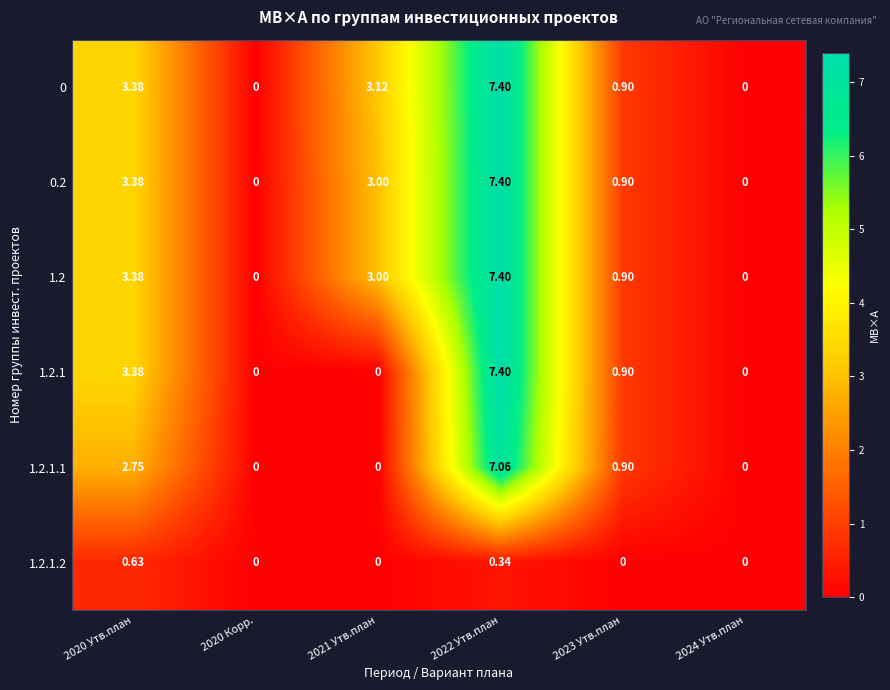

Rank the series at 2023 Утв.план from highest to lowest value.

0, 0.2, 1.2, 1.2.1, 1.2.1.1, 1.2.1.2